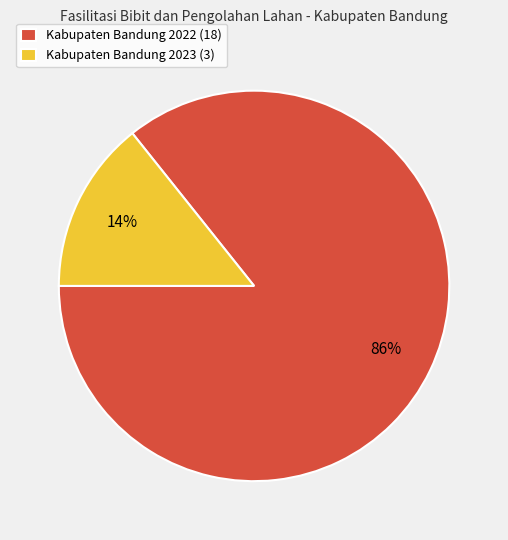

To the nearest percent, what is the average slice percentage?

50%